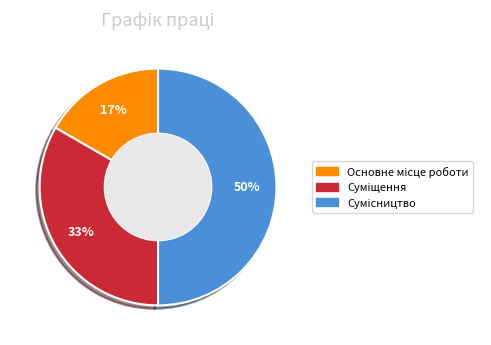

To the nearest percent, what is the difference between the largest and smallest slice percentages?

33%